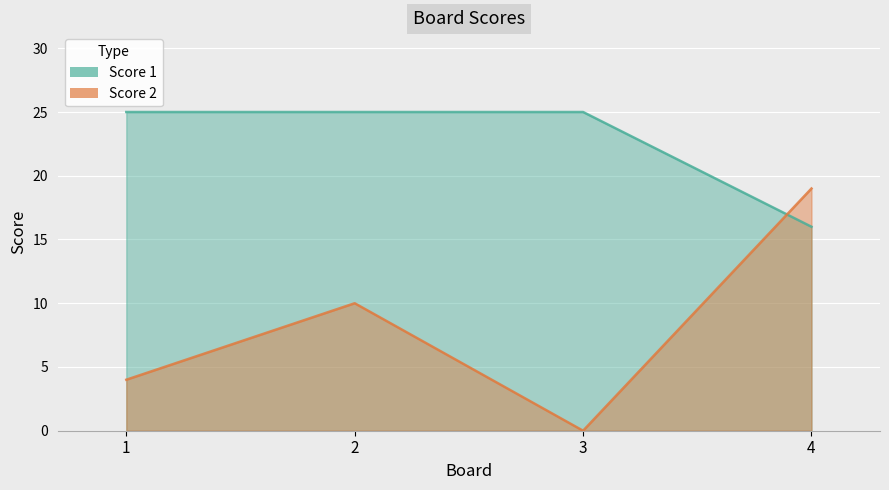

Where do Score 1 and Score 2 first cross each other?

3 and 4